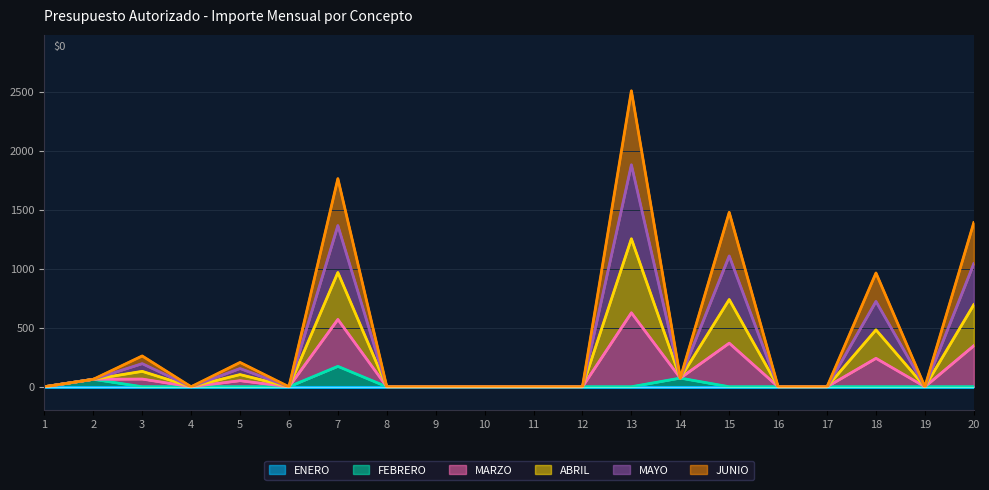

What are all the series names shown in the legend?

ENERO, FEBRERO, MARZO, ABRIL, MAYO, JUNIO